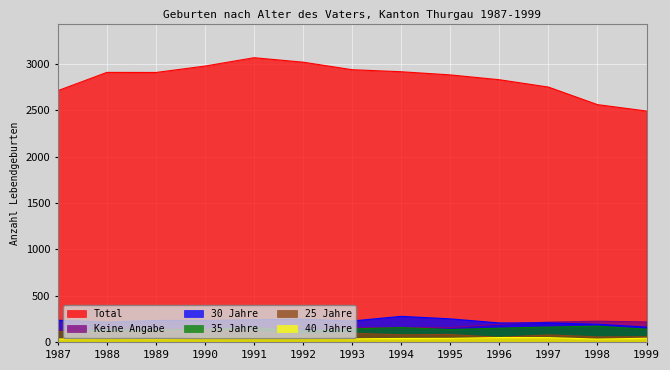

The value of 30 Jahre at 1989 is 383. True or false?

False